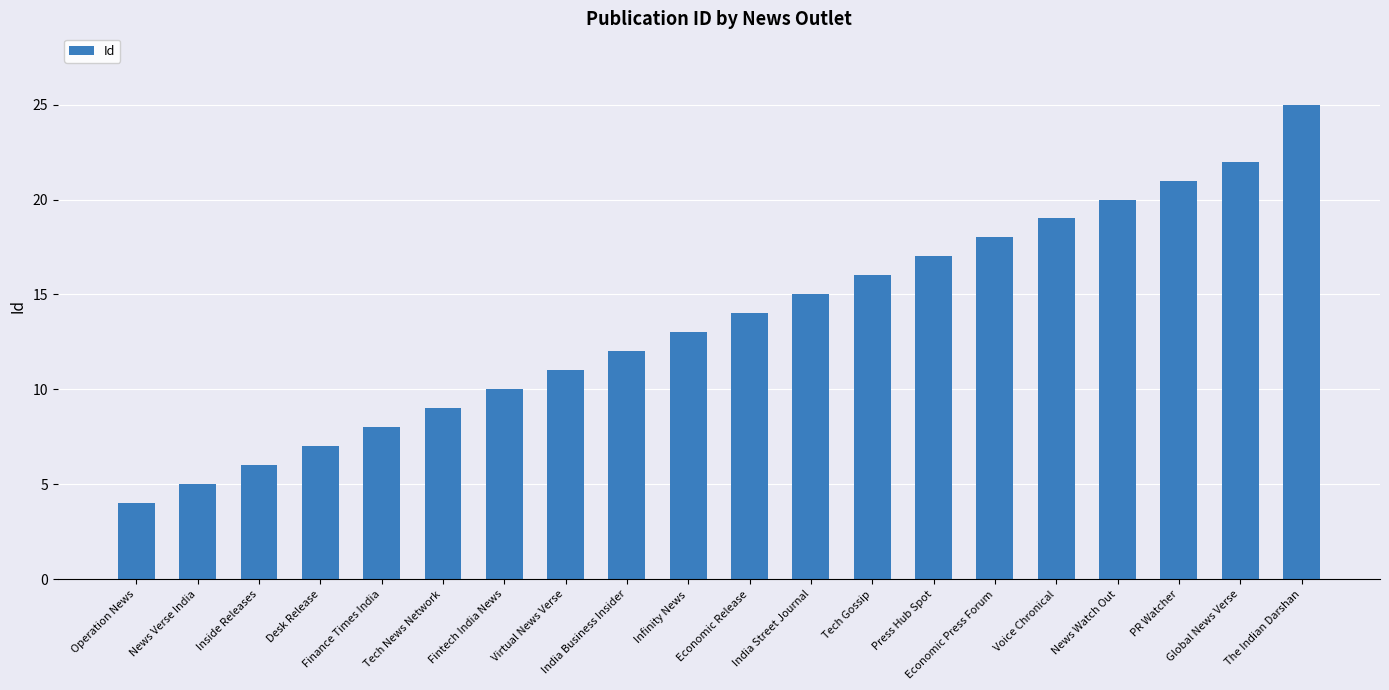

What is the change in value from Virtual News Verse to Global News Verse?

+11